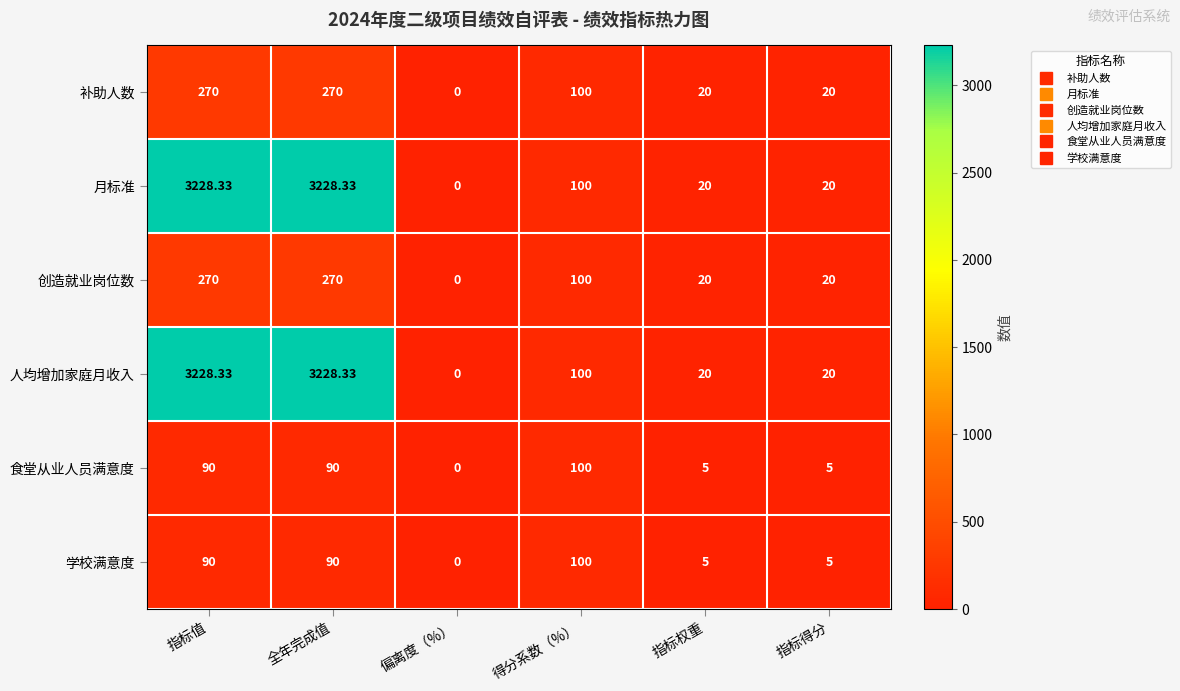

At which label is 人均增加家庭月收入 closest to 1614?

得分系数（%）